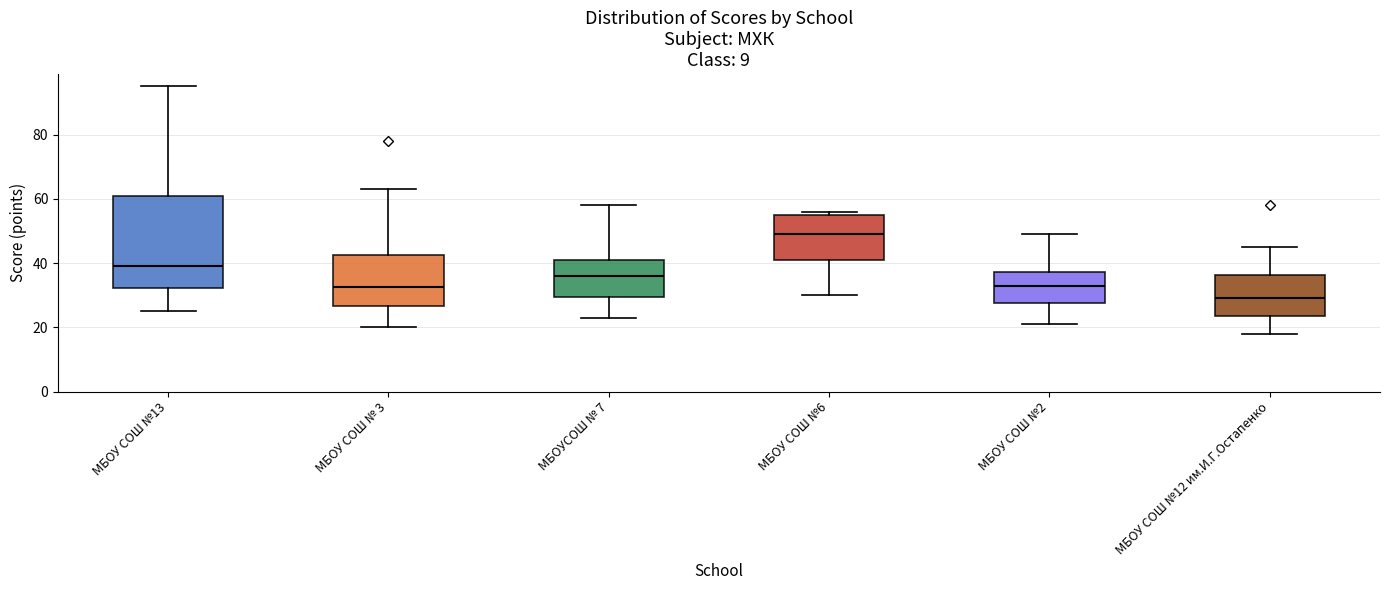

Reading left to right, transcribe this box plot: for each box, give where its median line is, the range the box spans, and where its two whiskers end, as read against the y-axis. The values are not printed on the chart, so give them approximately, as read against the axis.

МБОУ СОШ №13: median 40, box 32 to 60, whiskers 26 to 96
МБОУ СОШ № 3: median 32, box 26 to 42, whiskers 20 to 64
МБОУСОШ № 7: median 36, box 30 to 42, whiskers 24 to 58
МБОУ СОШ №6: median 50, box 42 to 56, whiskers 30 to 56 (just above the box's upper edge)
МБОУ СОШ №2: median 34, box 28 to 38, whiskers 22 to 50
МБОУ СОШ №12 им.И.Г.Остапенко: median 30, box 24 to 36, whiskers 18 to 46